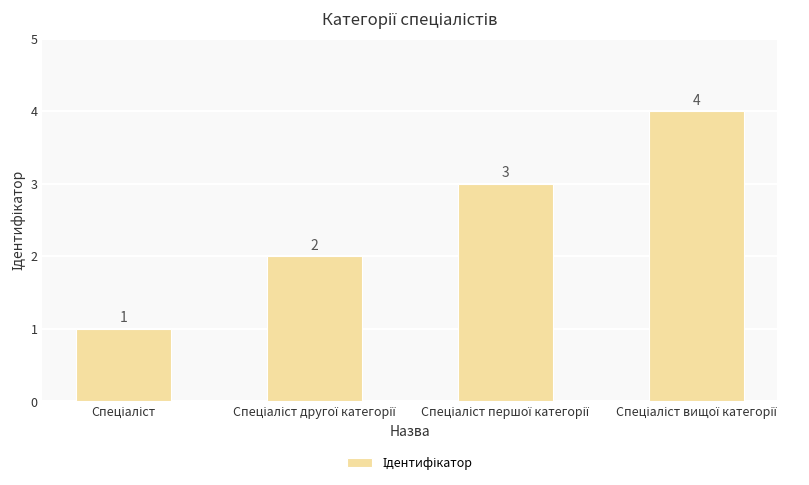

Reading left to right, transcribe all the data shown in this chart.

1	2	3	4